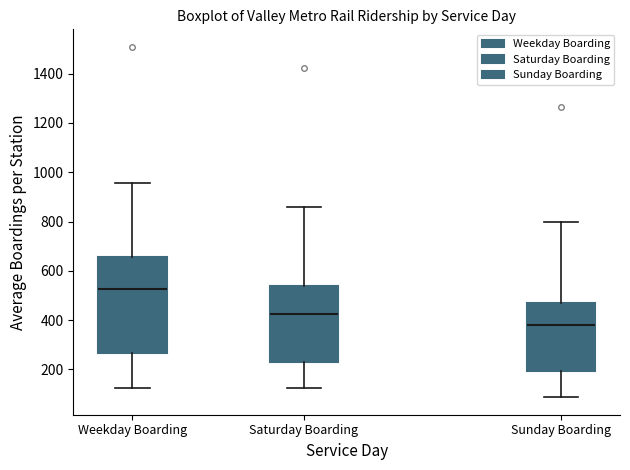

Comparing the boxes themselves (not the whiskers), which one is the tallest?

Weekday Boarding